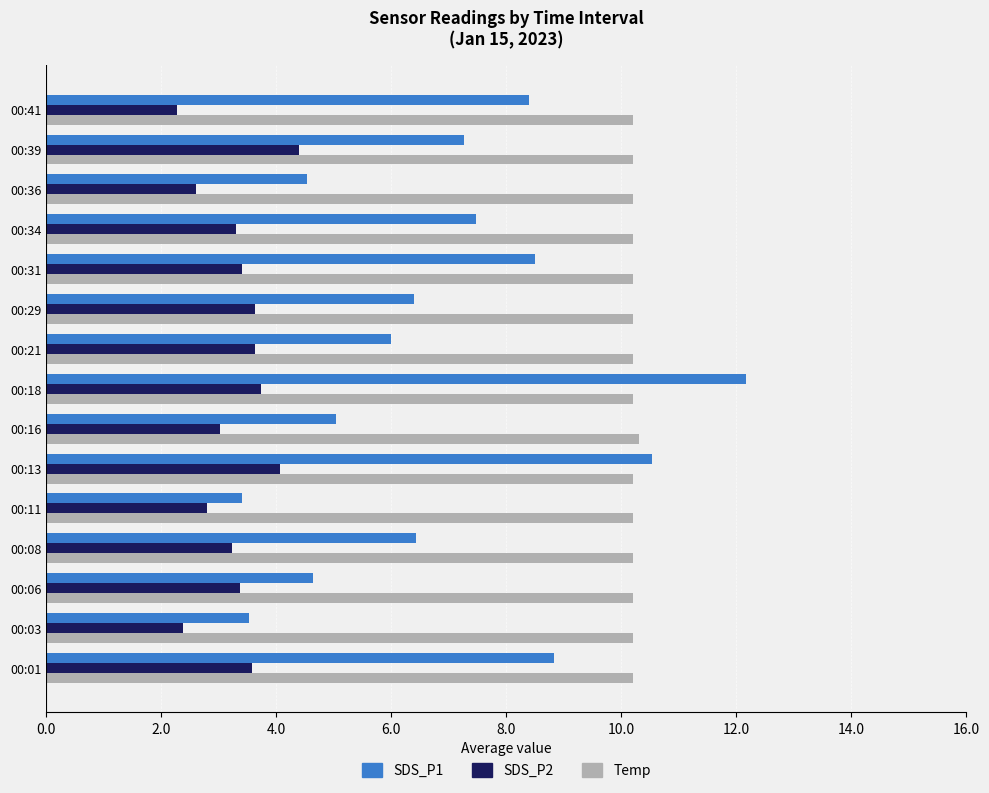

What is the sum of all SDS_P1 values?

103.1